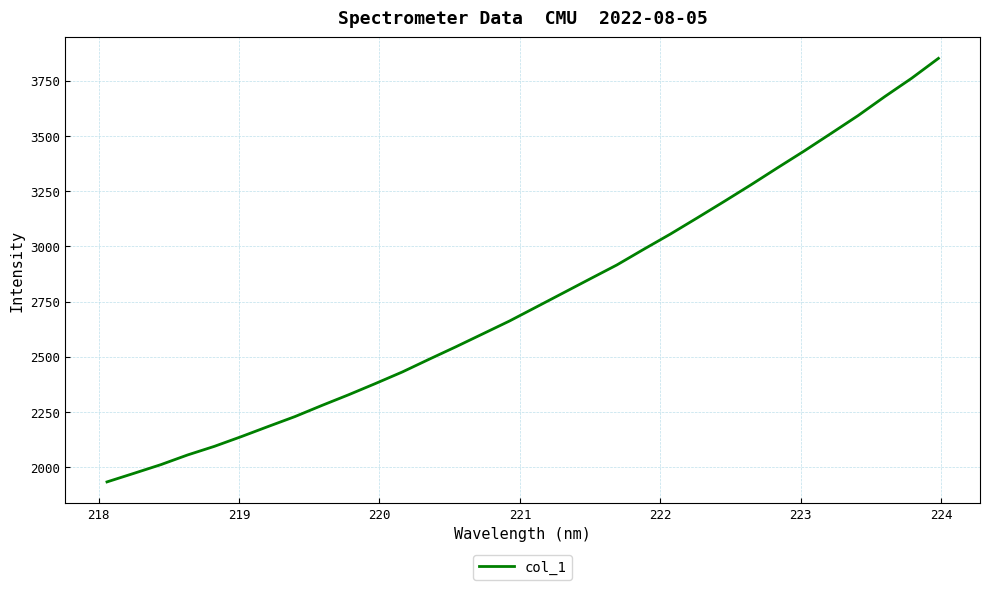

What is the minimum value shown in the chart?

1933.3